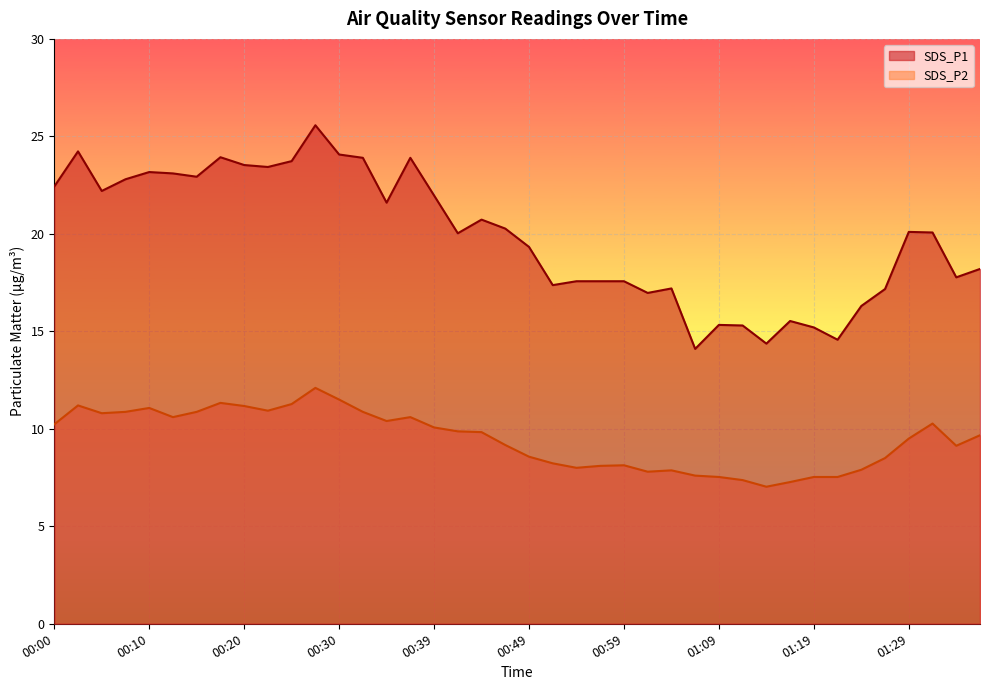

Rank the series at 00:57 from highest to lowest value.

SDS_P1, SDS_P2